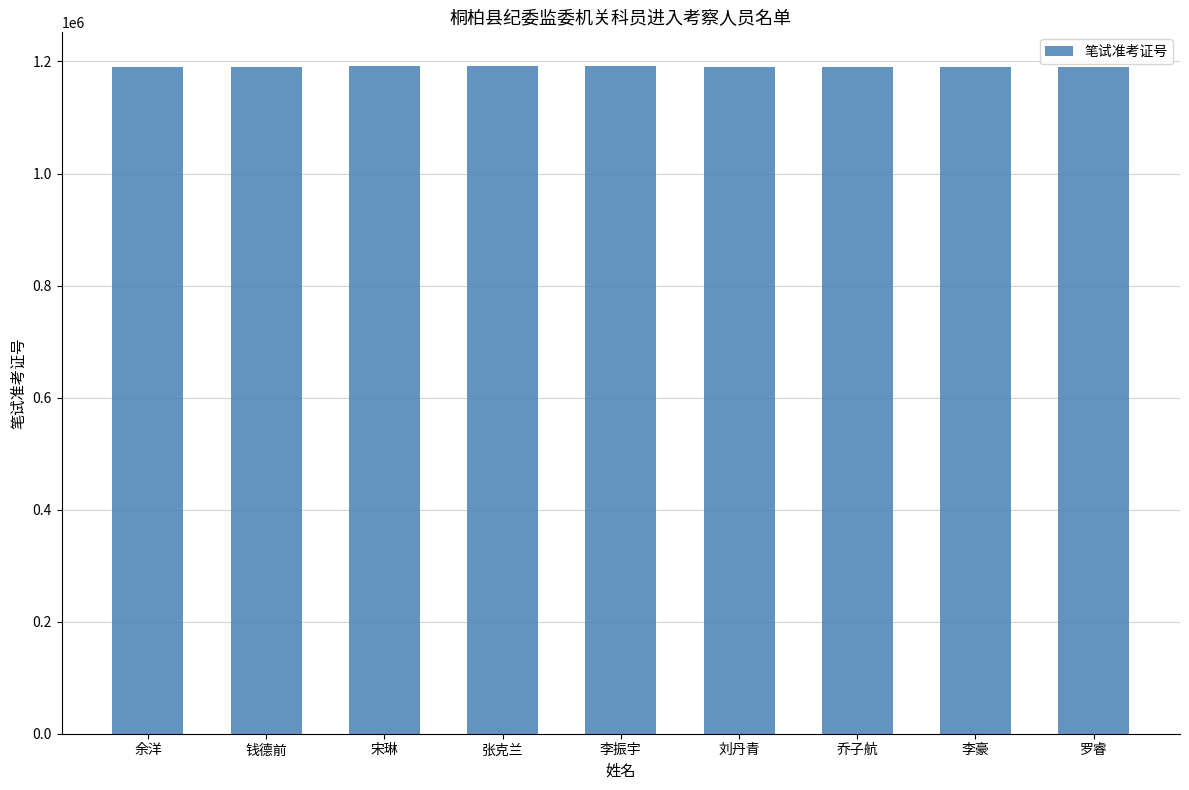

What is the label of the 7th bar from the right?

宋琳